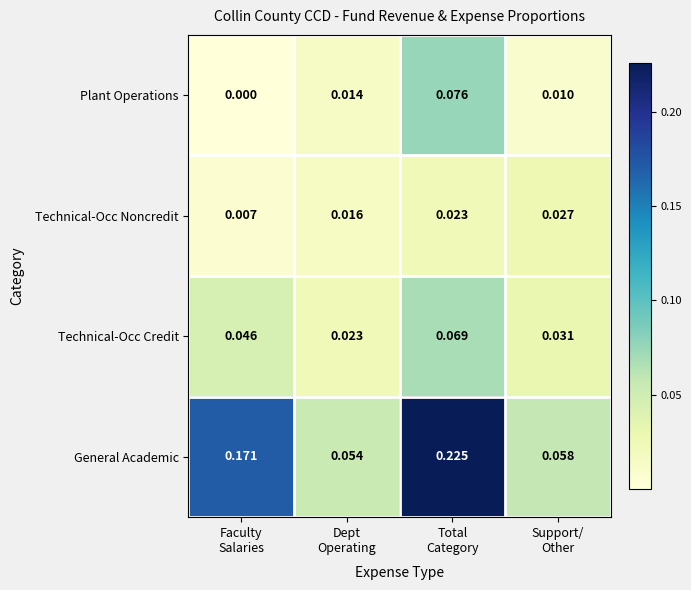

Which series has the largest total across all categories?

General Academic